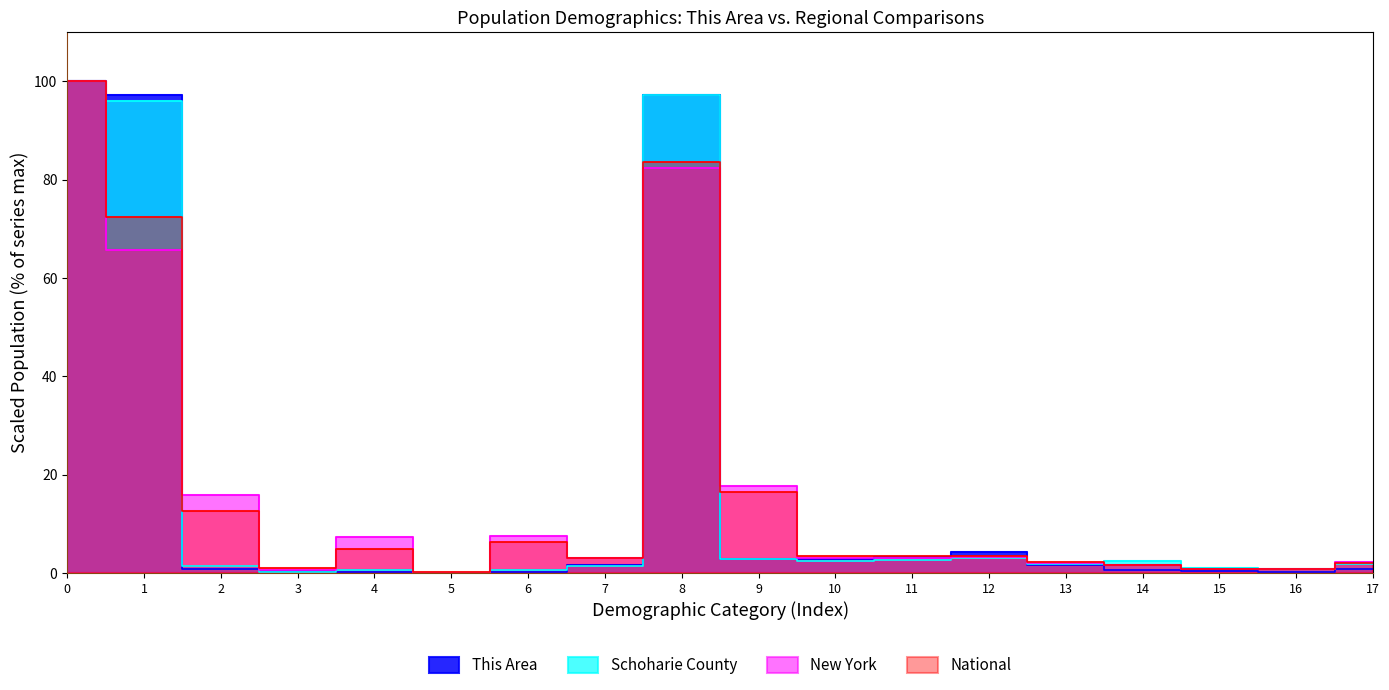

Reading left to right, what are all the values shown in this chart?

This Area: 100.0	97.2	0.7	0.4	0.1	0.0	0.1	1.6	97.2	2.8	2.8	3.2	4.3	1.6	0.5	0.3	0.1	0.9
Schoharie County: 100.0	95.9	1.3	0.2	0.7	0.0	0.5	1.4	97.2	2.8	2.4	2.6	3.1	1.9	2.3	1.0	0.8	1.9
New York: 100.0	65.7	15.9	0.6	7.3	0.0	7.4	3.0	82.4	17.6	3.0	3.1	3.2	2.1	1.5	0.8	0.7	2.2
National: 100.0	72.4	12.6	0.9	4.8	0.2	6.2	2.9	83.7	16.3	3.3	3.4	3.4	2.2	1.5	0.7	0.7	2.1